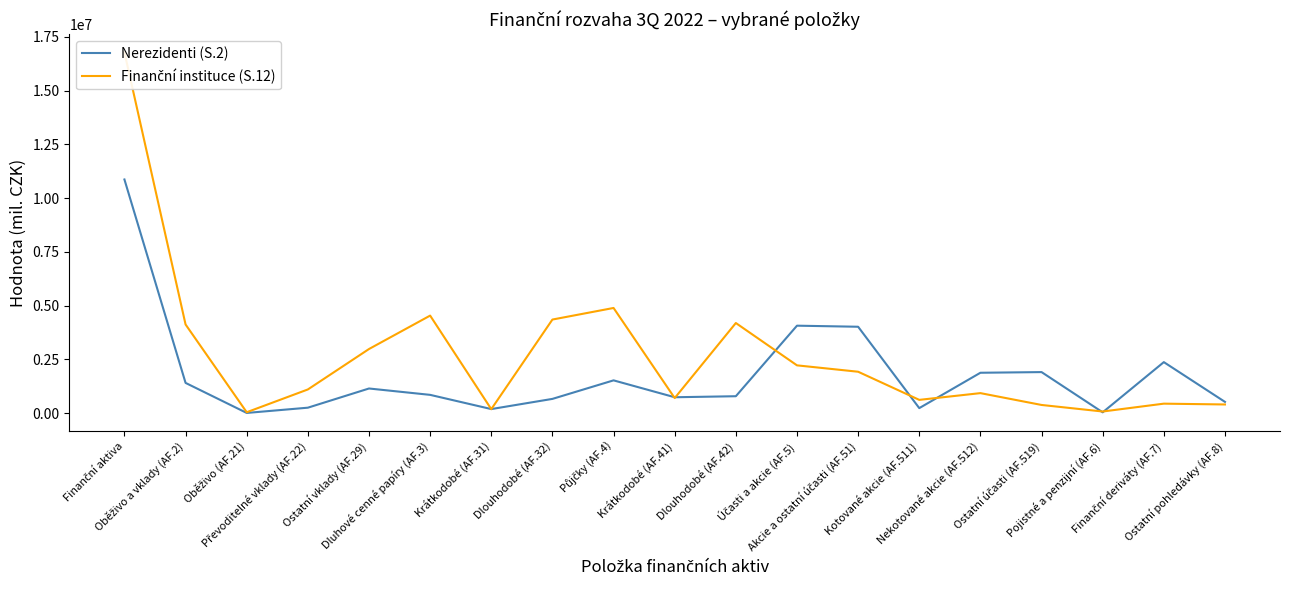

Reading left to right, what are all the values shown in this chart?

Nerezidenti (S.2): Finanční aktiva=10866118	Oběživo a vklady (AF.2)=1405030	Oběživo (AF.21)=8020	Převoditelné vklady (AF.22)=252259	Ostatní vklady (AF.29)=1144751	Dluhové cenné papíry (AF.3)=848906	Krátkodobé (AF.31)=187761	Dlouhodobé (AF.32)=661145	Půjčky (AF.4)=1523283	Krátkodobé (AF.41)=737817	Dlouhodobé (AF.42)=785466	Účasti a akcie (AF.5)=4066361	Akcie a ostatní účasti (AF.51)=4016760	Kotované akcie (AF.511)=232242	Nekotované akcie (AF.512)=1876954	Ostatní účasti (AF.519)=1907564	Pojistné a penzijní (AF.6)=36823	Finanční deriváty (AF.7)=2371707	Ostatní pohledávky (AF.8)=521806
Finanční instituce (S.12): Finanční aktiva=16782403	Oběživo a vklady (AF.2)=4122106	Oběživo (AF.21)=40855	Převoditelné vklady (AF.22)=1100165	Ostatní vklady (AF.29)=2981086	Dluhové cenné papíry (AF.3)=4535151	Krátkodobé (AF.31)=183532	Dlouhodobé (AF.32)=4351619	Půjčky (AF.4)=4890277	Krátkodobé (AF.41)=700078	Dlouhodobé (AF.42)=4190199	Účasti a akcie (AF.5)=2221323	Akcie a ostatní účasti (AF.51)=1924446	Kotované akcie (AF.511)=615820	Nekotované akcie (AF.512)=929460	Ostatní účasti (AF.519)=379166	Pojistné a penzijní (AF.6)=74577	Finanční deriváty (AF.7)=439812	Ostatní pohledávky (AF.8)=401735